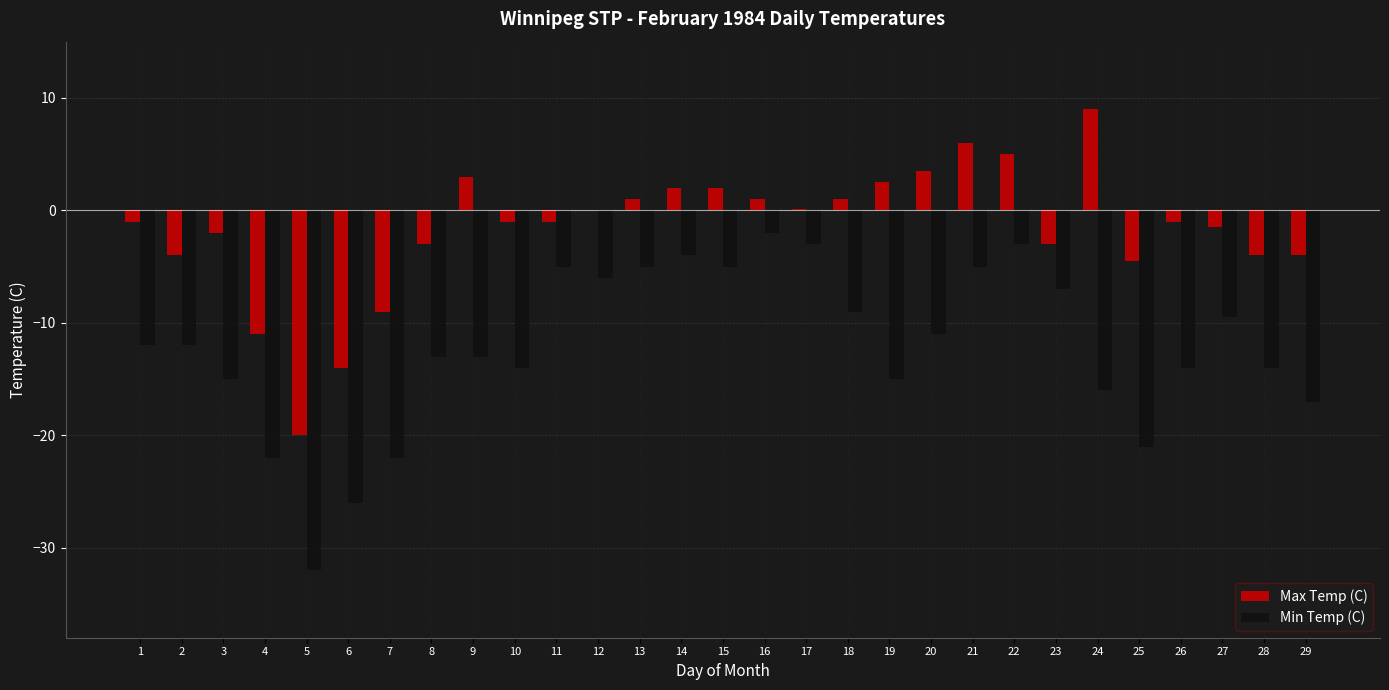

What is the sum of all Max Temp (C) values?

-47.9